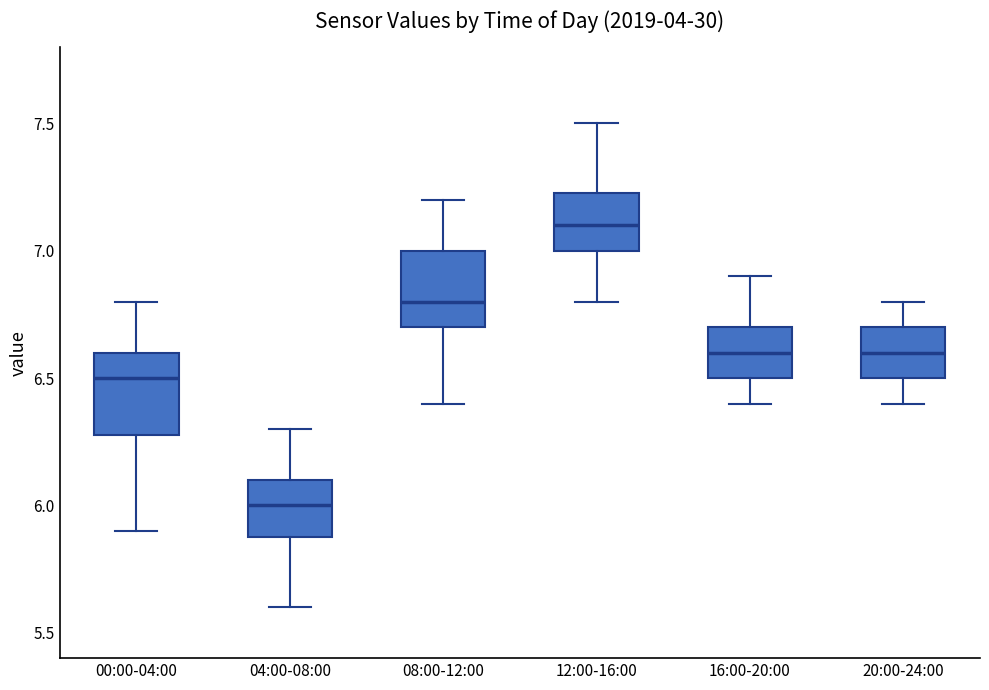

Reading left to right, transcribe this box plot: for each box, give where its median line is, the range the box spans, and where its two whiskers end, as read against the y-axis. The values are not printed on the chart, so give them approximately, as read against the axis.

00:00-04:00: median 6.50, box 6.30 to 6.60, whiskers 5.90 to 6.80
04:00-08:00: median 6.00, box 5.90 to 6.10, whiskers 5.60 to 6.30
08:00-12:00: median 6.80, box 6.70 to 7.00, whiskers 6.40 to 7.20
12:00-16:00: median 7.10, box 7.00 to 7.25, whiskers 6.80 to 7.50
16:00-20:00: median 6.60, box 6.50 to 6.70, whiskers 6.40 to 6.90
20:00-24:00: median 6.60, box 6.50 to 6.70, whiskers 6.40 to 6.80